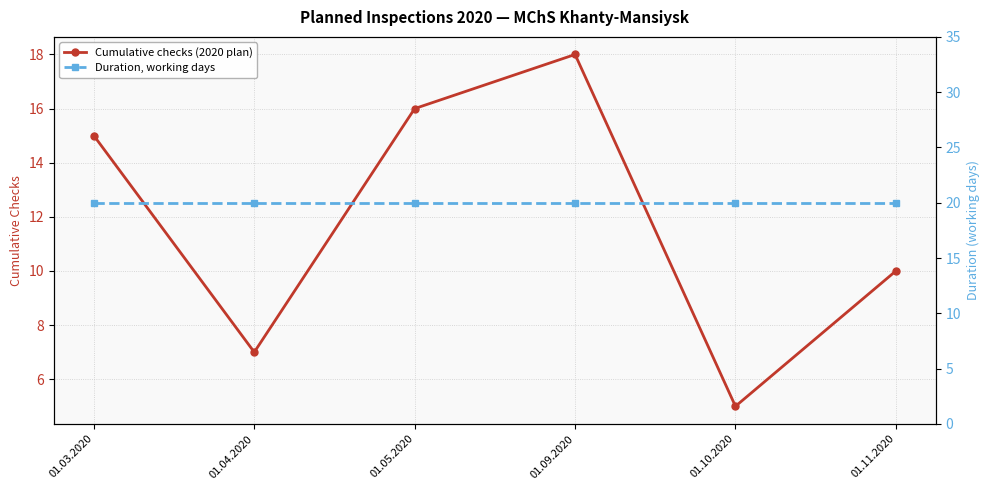

What is the total value across all series at 01.09.2020?

38